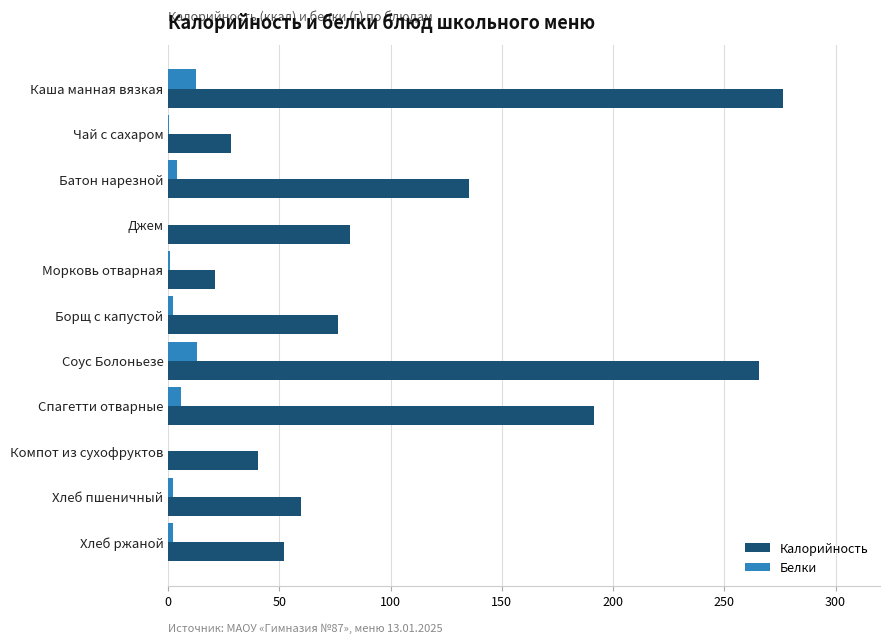

True or false: Калорийность has a value of 265.6 at Соус Болоньезе.

True